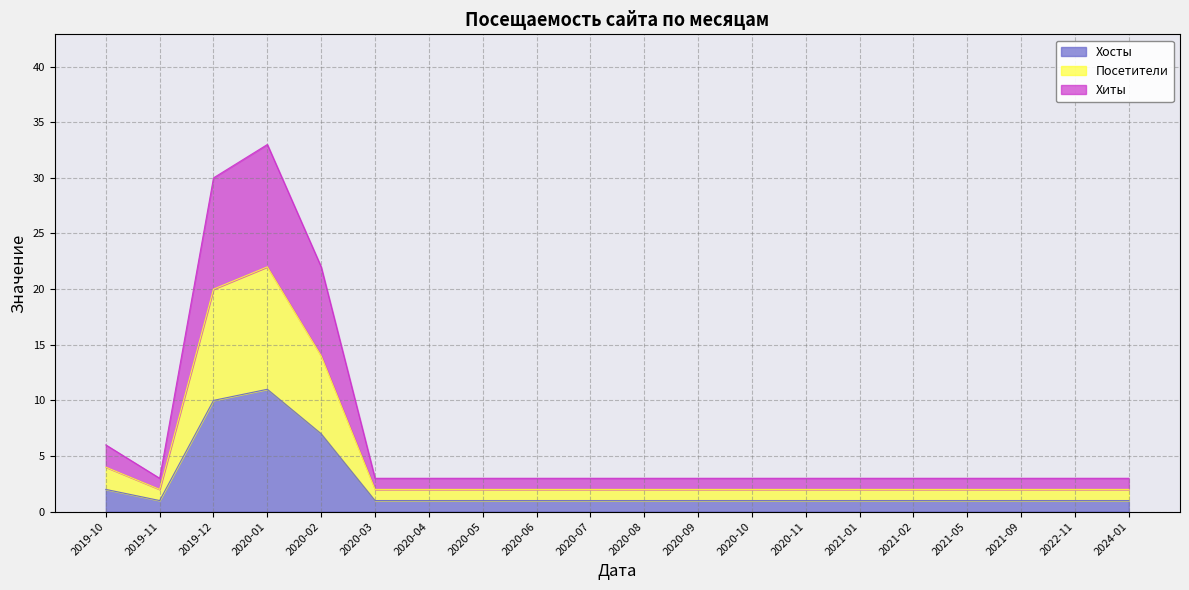

Is it true that Хосты equals 11 at 2020-01?

True